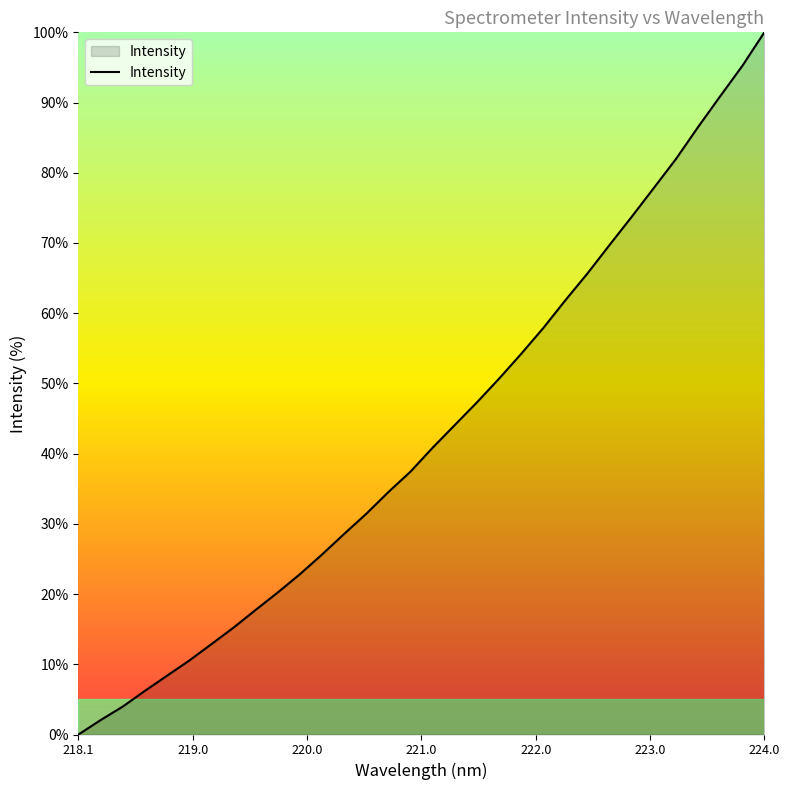

What is the maximum value shown in the chart?

100.0